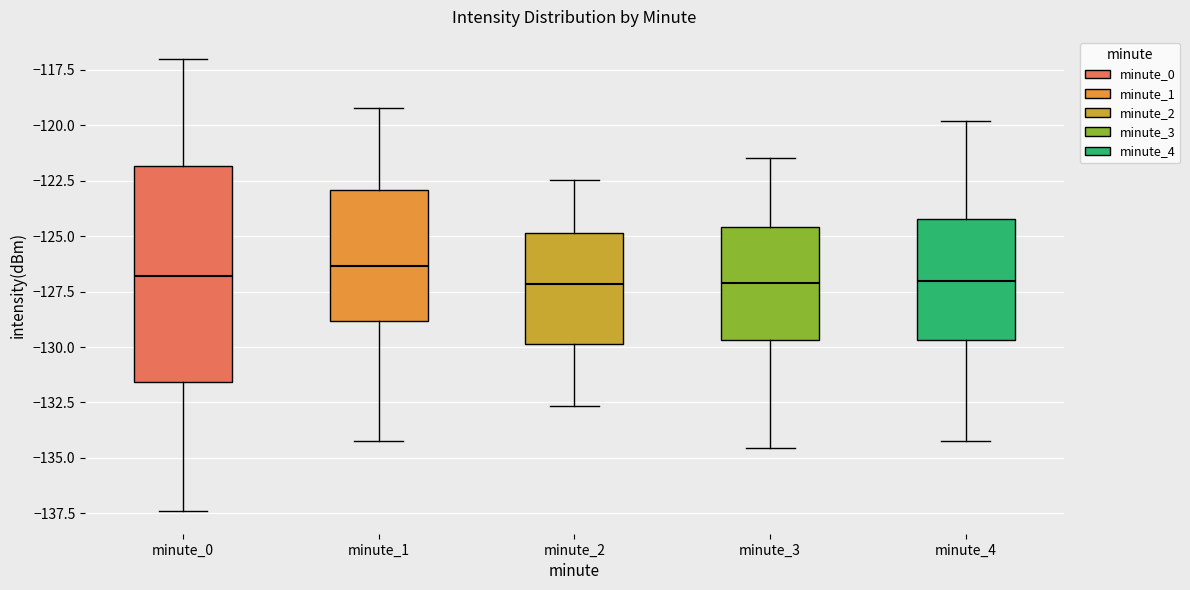

Where is the lower edge of the box for minute_3 on the y-axis? The values are not printed on the chart, so give them approximately, as read against the axis.

-129.5